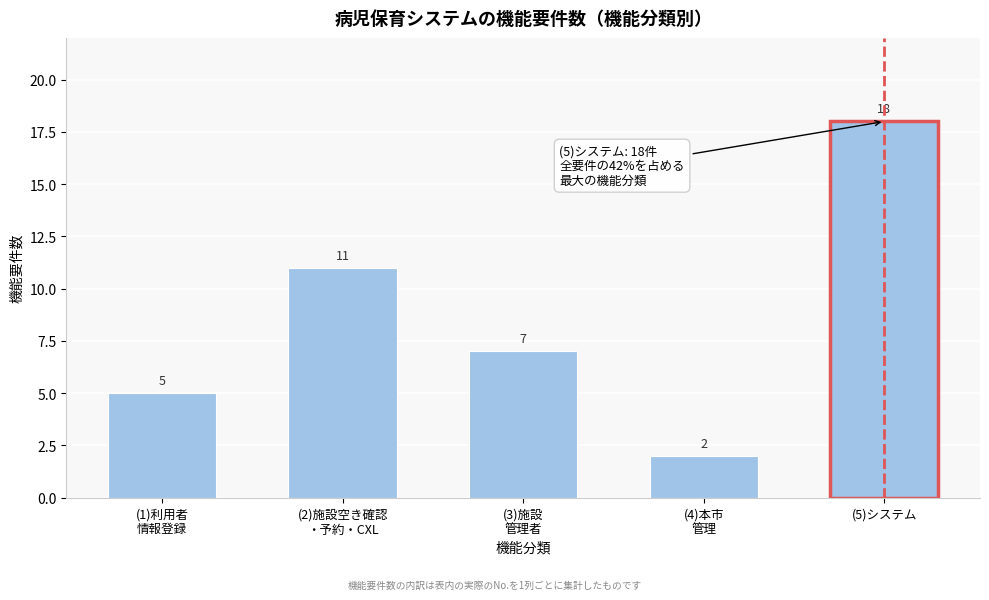

Reading left to right, what are all the values shown in this chart?

5	11	7	2	18